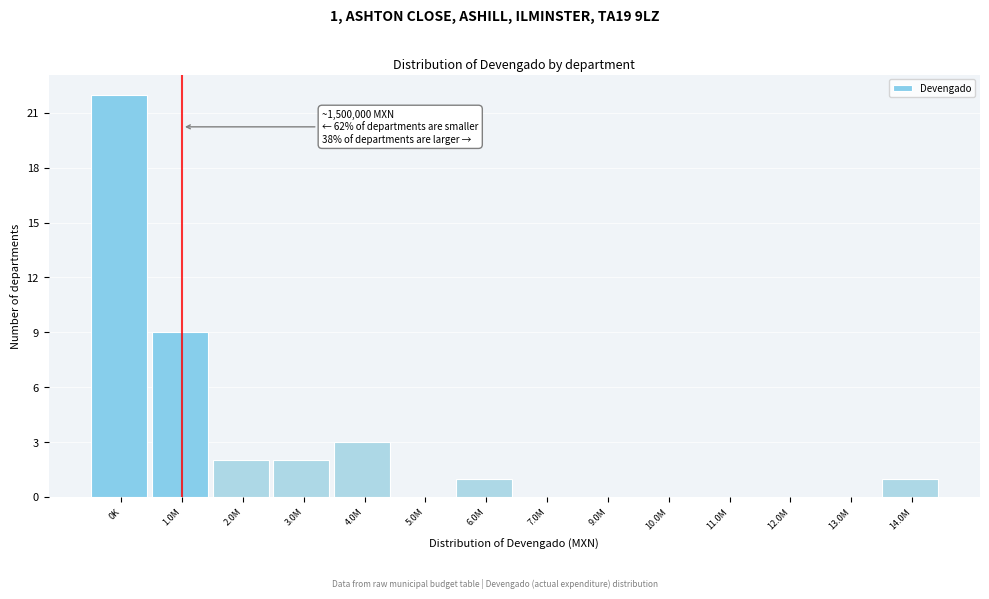

Reading left to right, list all the values displayed in this chart.

0K=22	1.0M=9	2.0M=2	3.0M=2	4.0M=3	5.0M=0	6.0M=1	7.0M=0	9.0M=0	10.0M=0	11.0M=0	12.0M=0	13.0M=0	14.0M=1